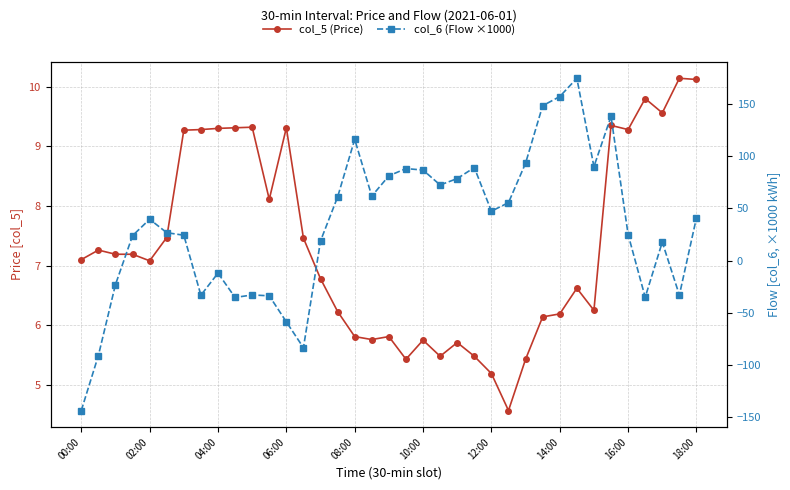

Where does the col_5 (Price) series first go above 7?

00:00